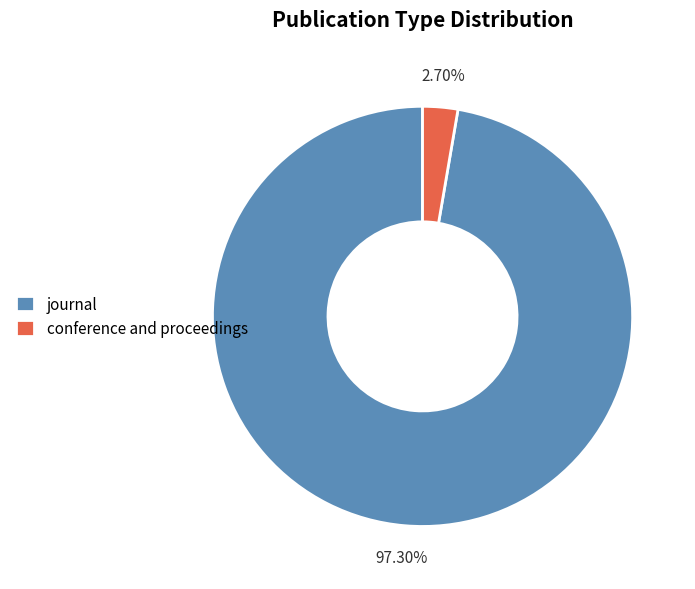

Count the number of slices in the pie.

2